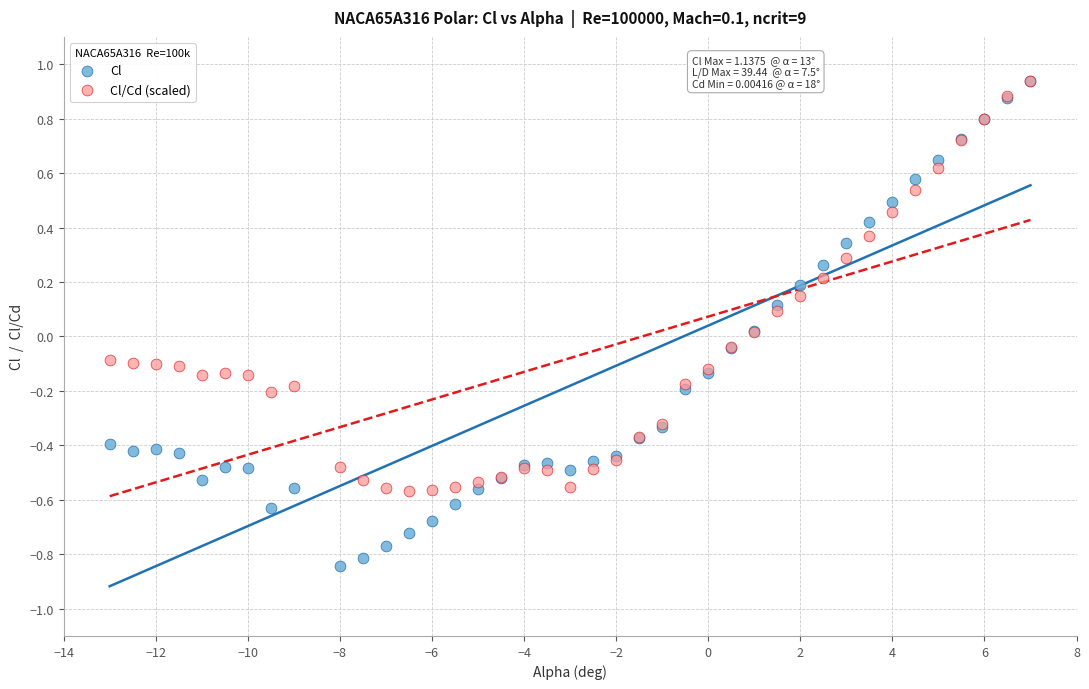

Which series has the largest Y range (max minus min)?

Cl